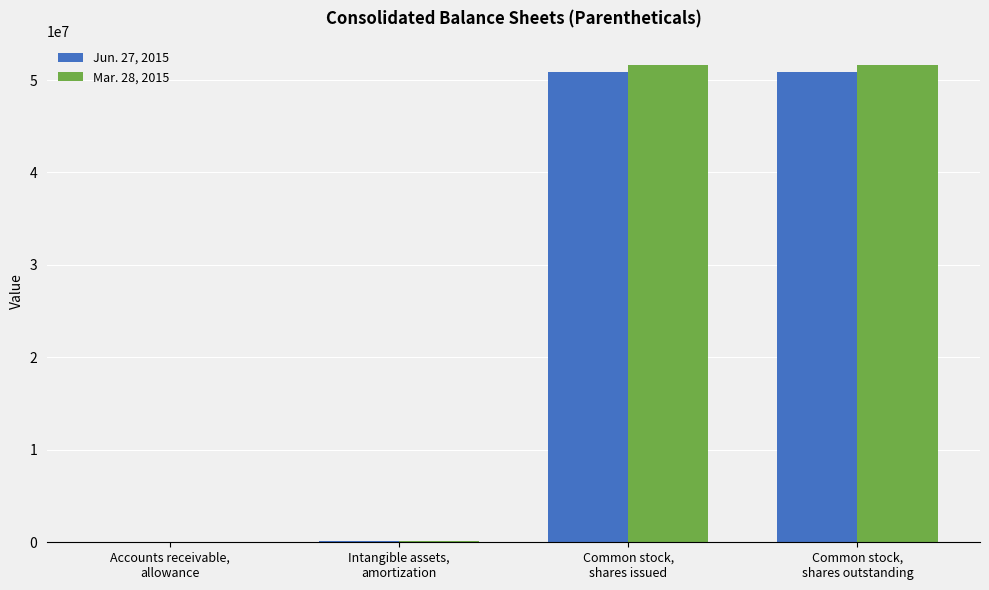

What is the greatest value displayed?

51670969